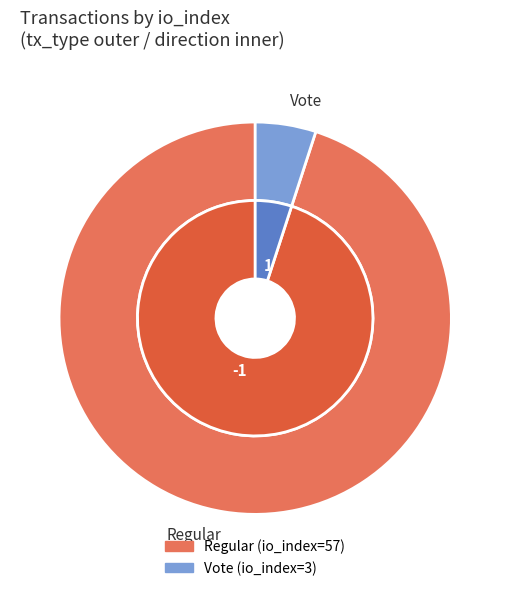

What percentage is NOT represented by 0?

5.0%